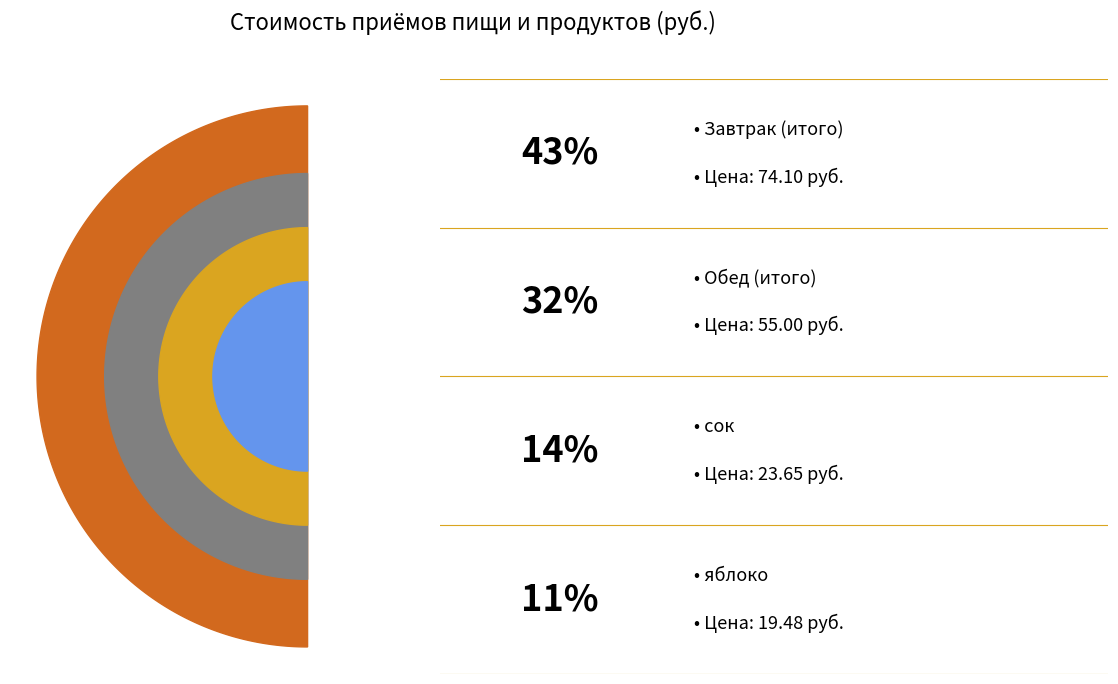

The сок slice represents 14% of the pie. True or false?

True